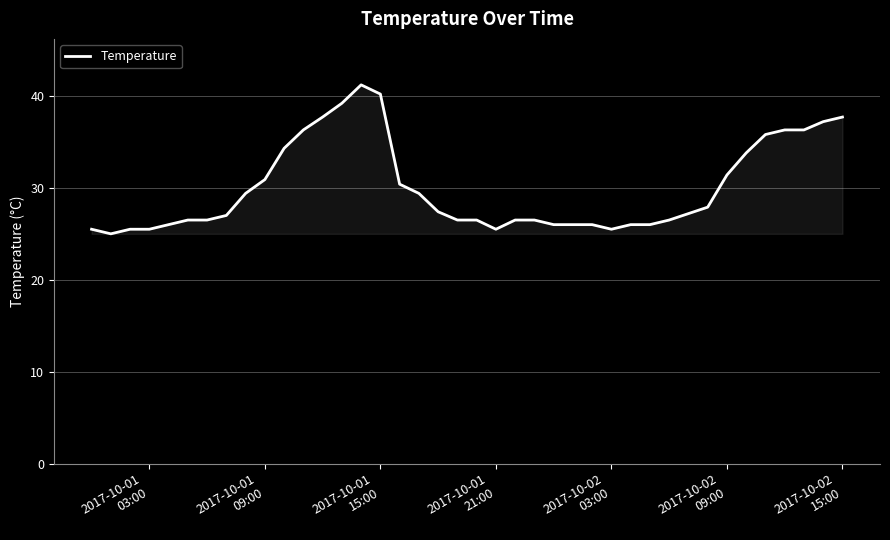

What is the difference between the maximum and minimum values?

16.2